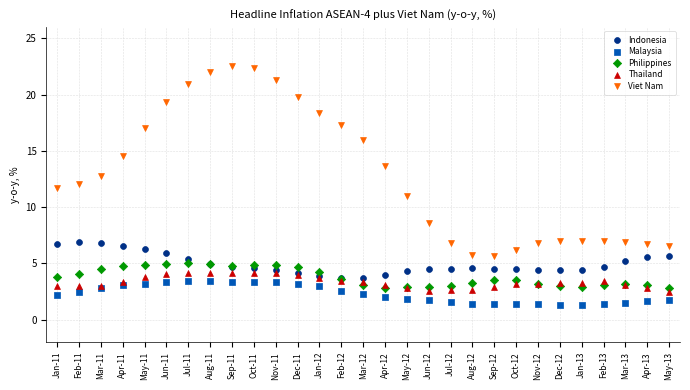

What are all the series names shown in the legend?

Indonesia, Malaysia, Philippines, Thailand, Viet Nam